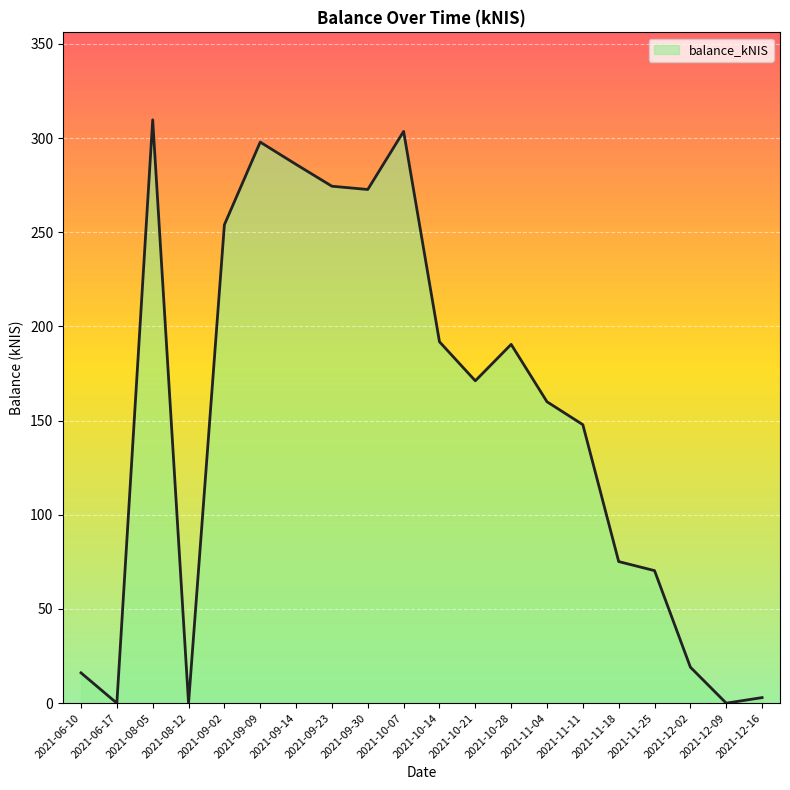

The value at 2021-11-04 is 160.0. True or false?

True